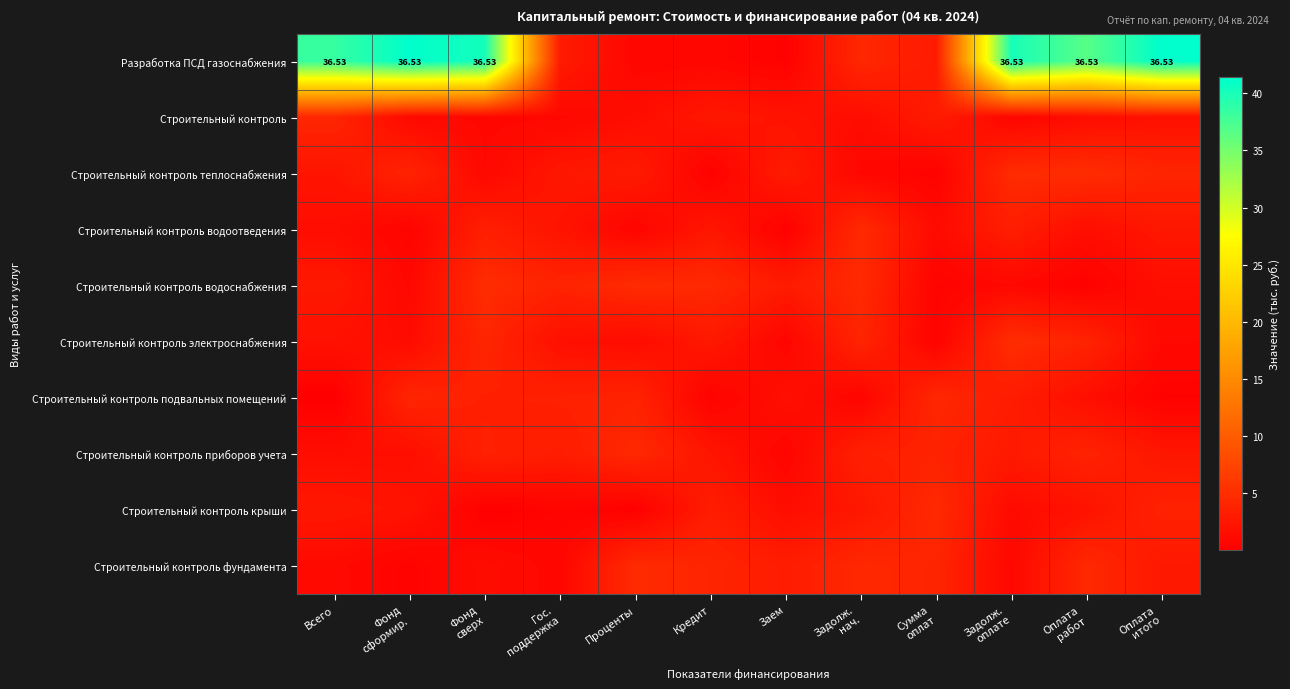

What is the difference between the highest and lowest values at Гос.
поддержка?

3.3